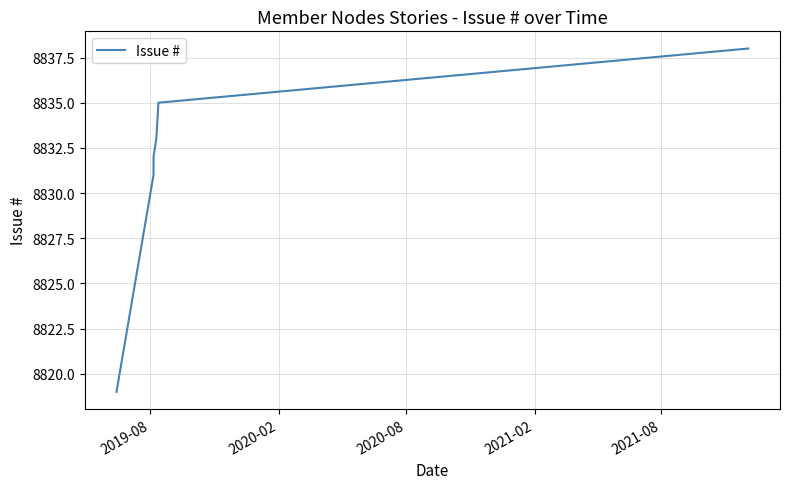

What is the minimum value shown in the chart?

8819